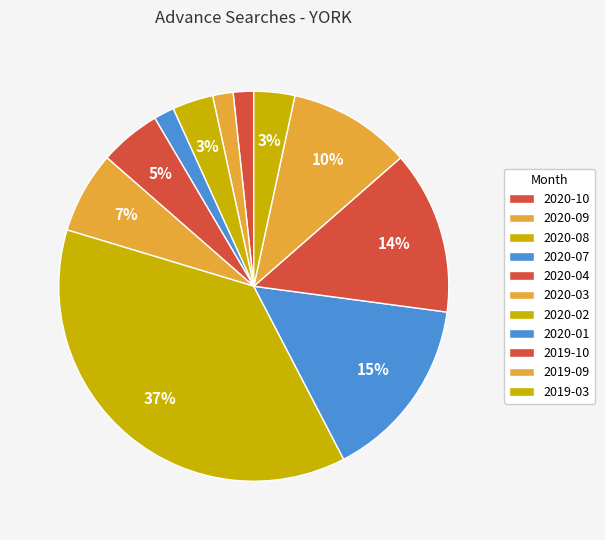

To the nearest percent, what portion does 2020-01 represent?

15%